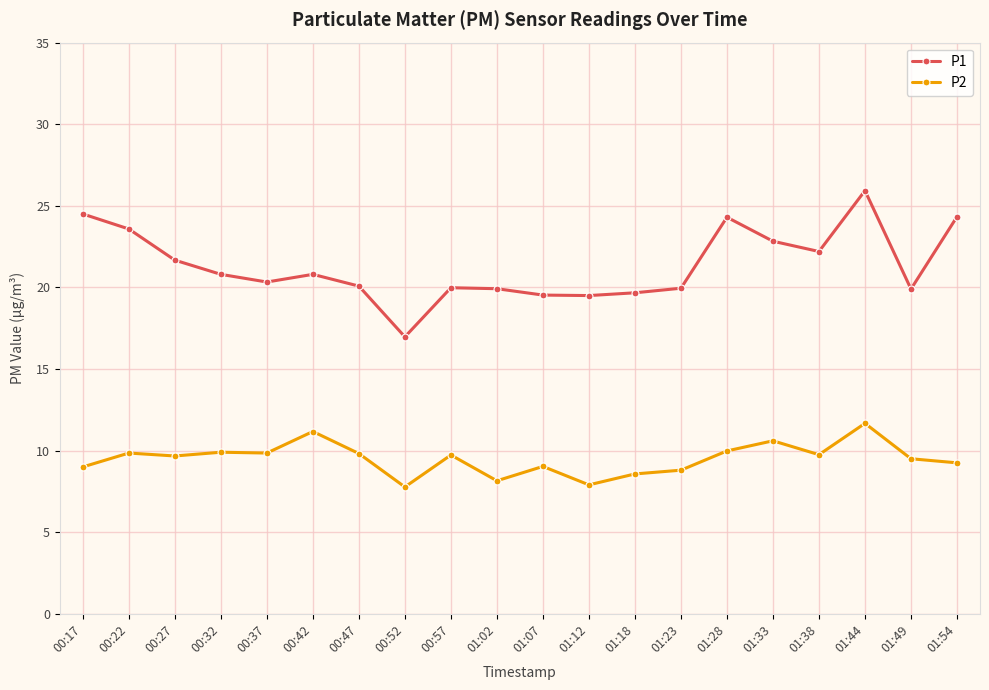

At which category is the sum across all series the highest?

01:44